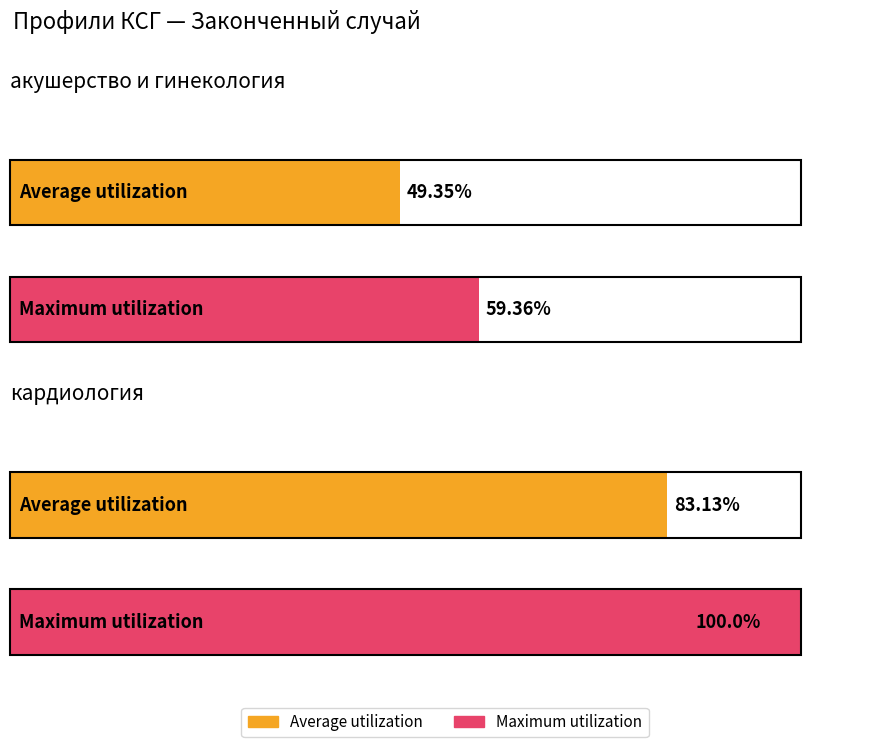

How many groups of bars are there?

2